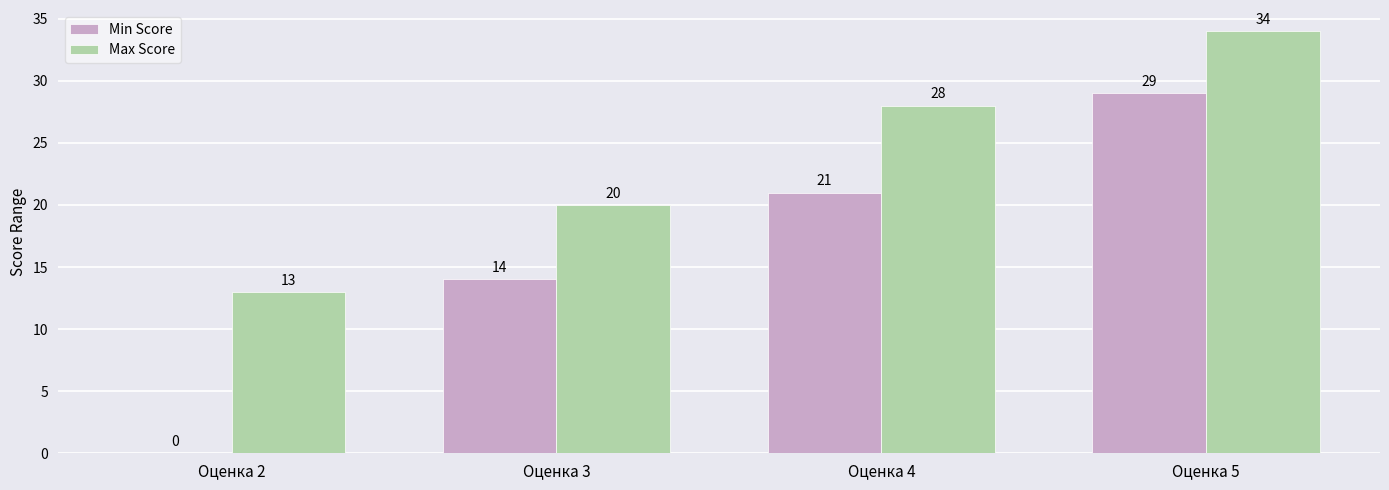

What is the spread (max minus min) of values at Оценка 2?

13